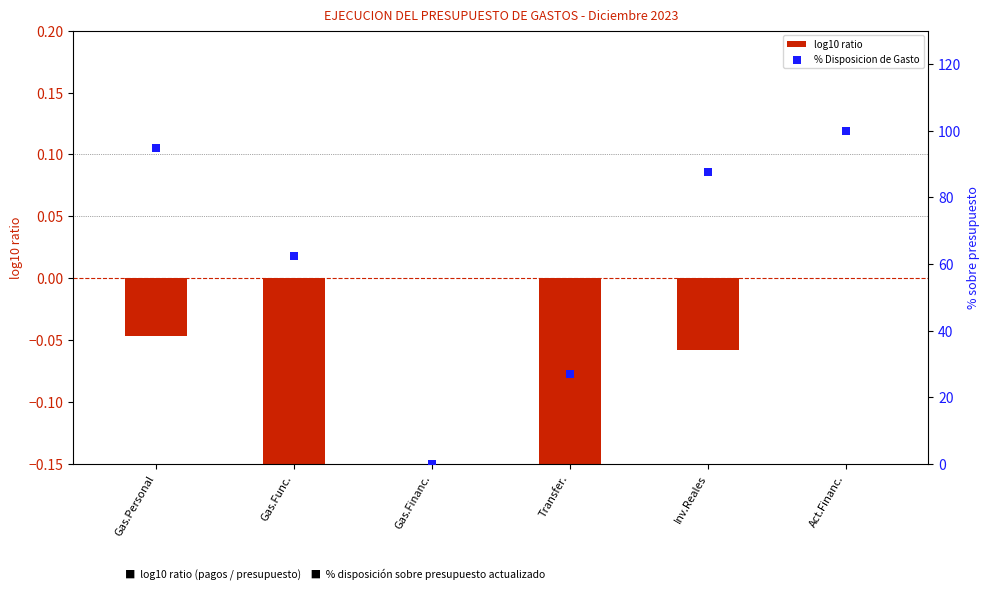

Which series contains the highest Y value?

% Disposicion de Gasto